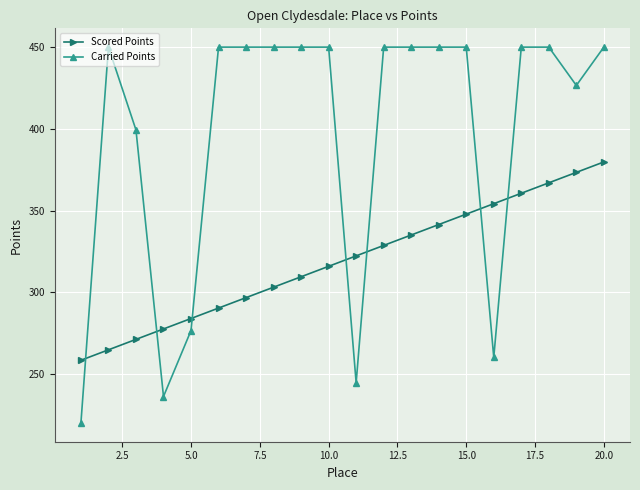

What is the value of the Carried Points point at the 4th from the left?

236.4